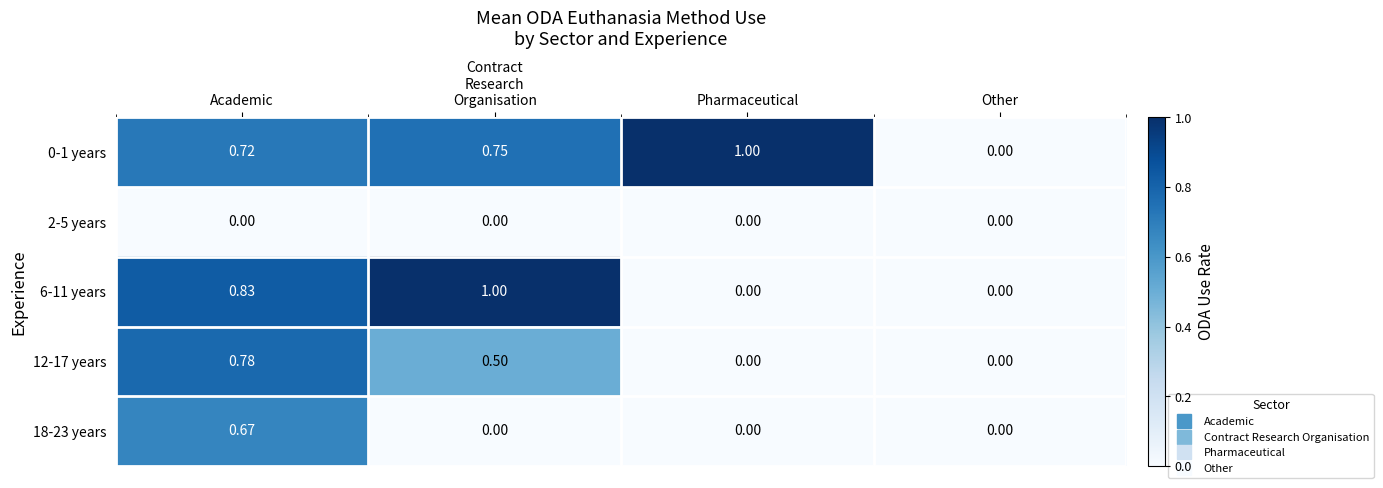

At which category is the sum across all series the highest?

Academic